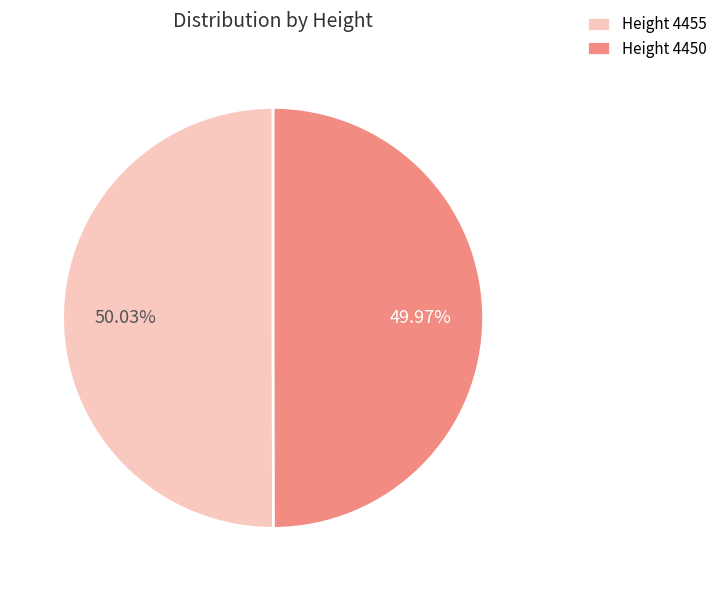

Do Height 4455 and Height 4450 together represent more than half of the pie?

Yes